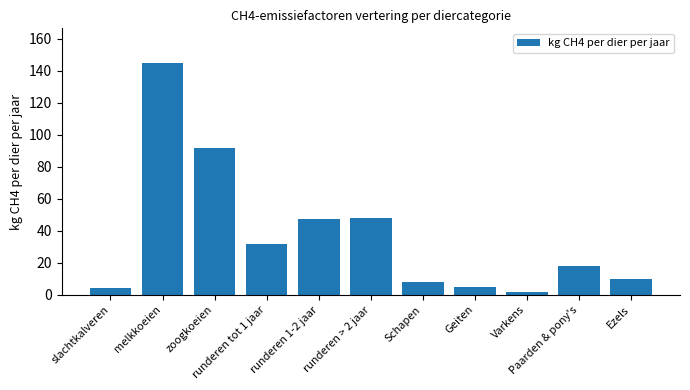

What is the minimum value shown in the chart?

1.5